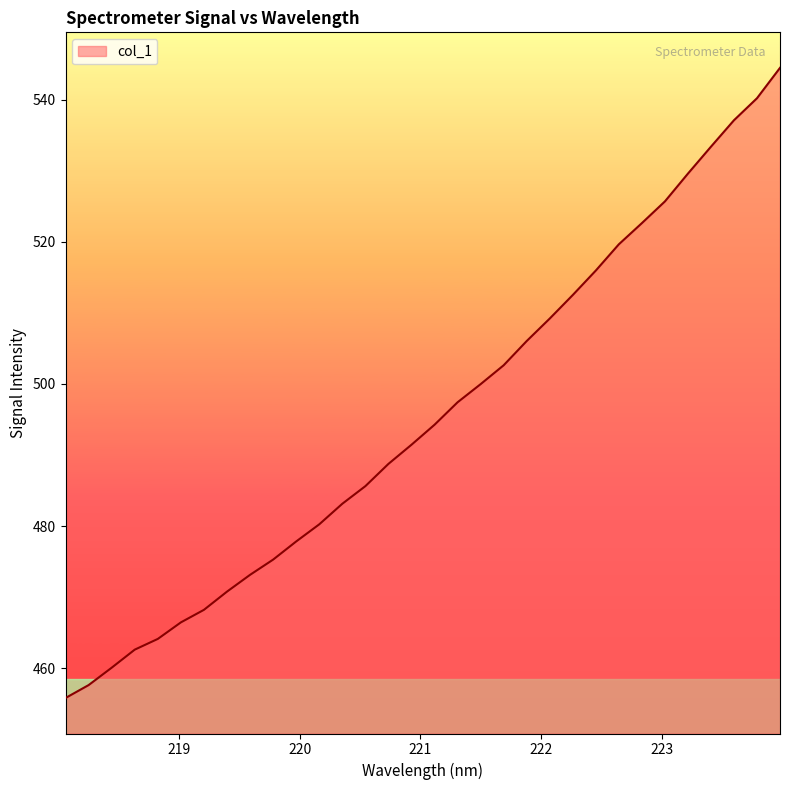

What is the smallest value displayed?

455.8